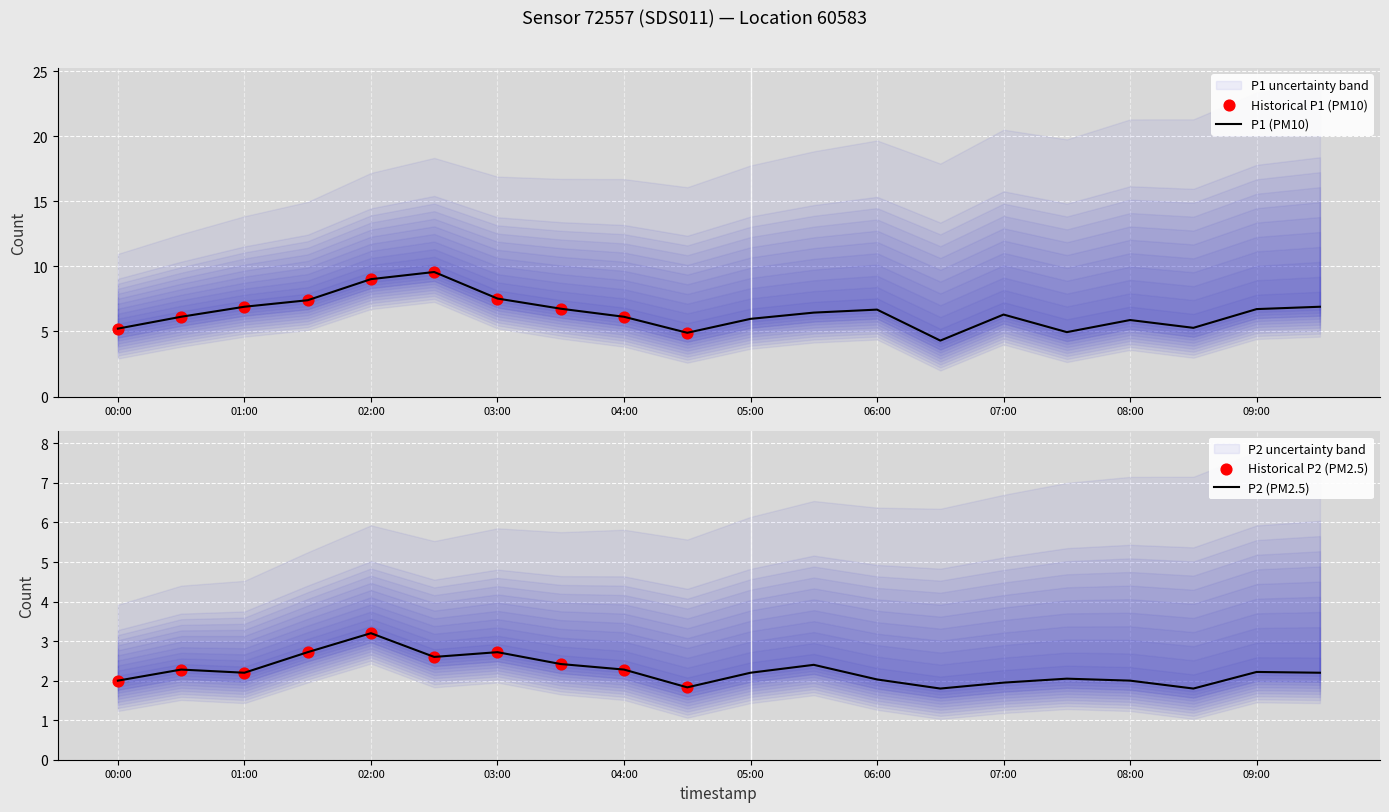

True or false: P1 (PM10) has a value of 9.5 at 04:00.

False